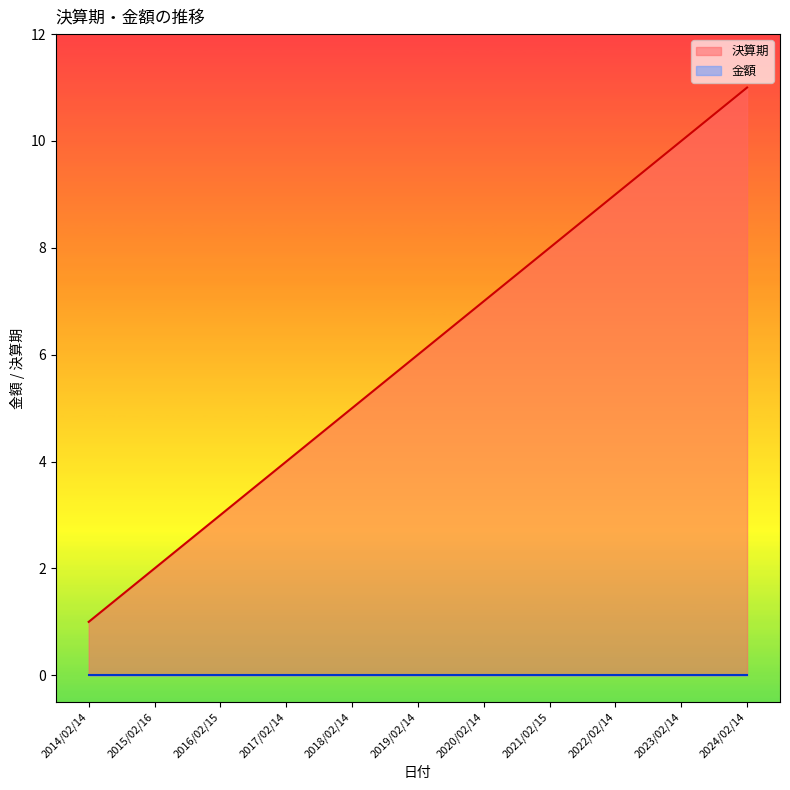

What is the ratio of the value at 2019/02/14 to the value at 2015/02/16?

3.0